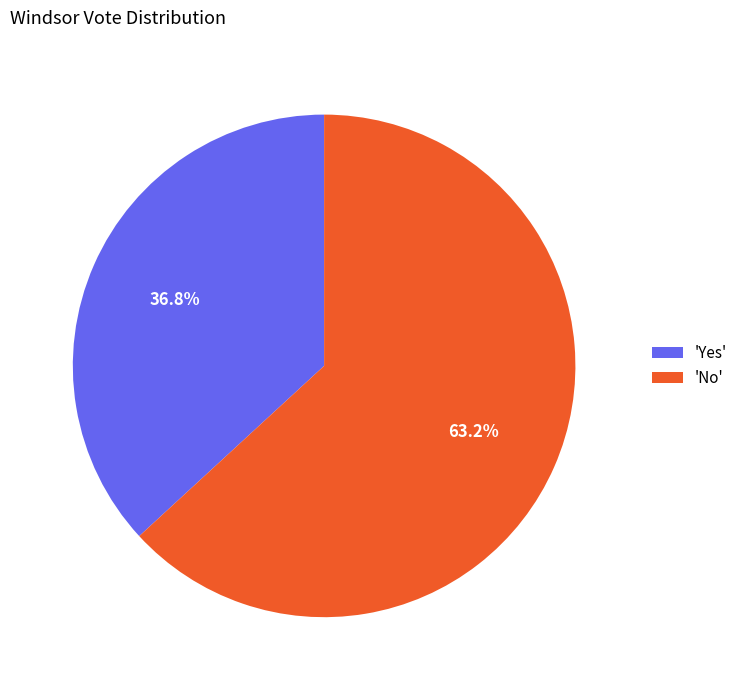

Combined, what portion of the pie is 'Yes' and 'No'?

100.0%